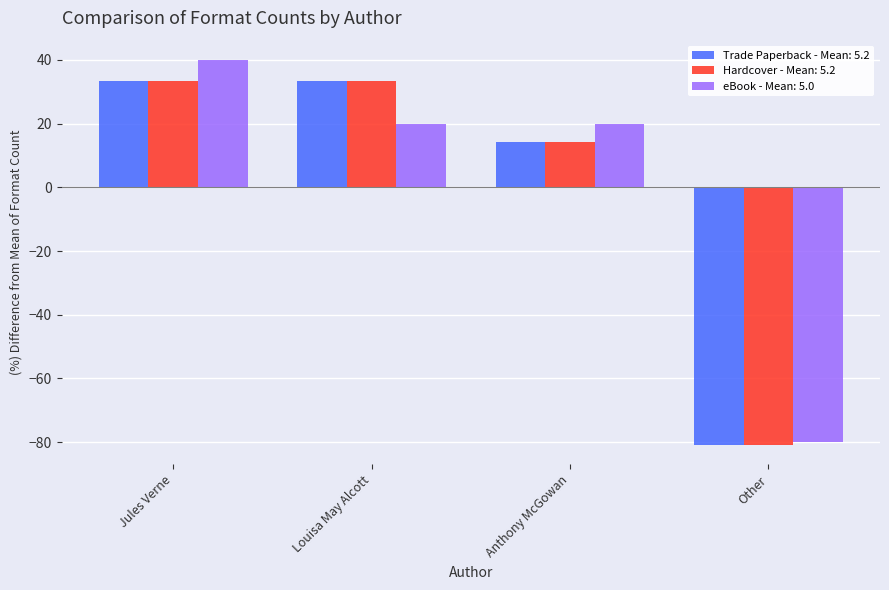

What are all the series names shown in the legend?

Trade Paperback - Mean: 5.2, Hardcover - Mean: 5.2, eBook - Mean: 5.0